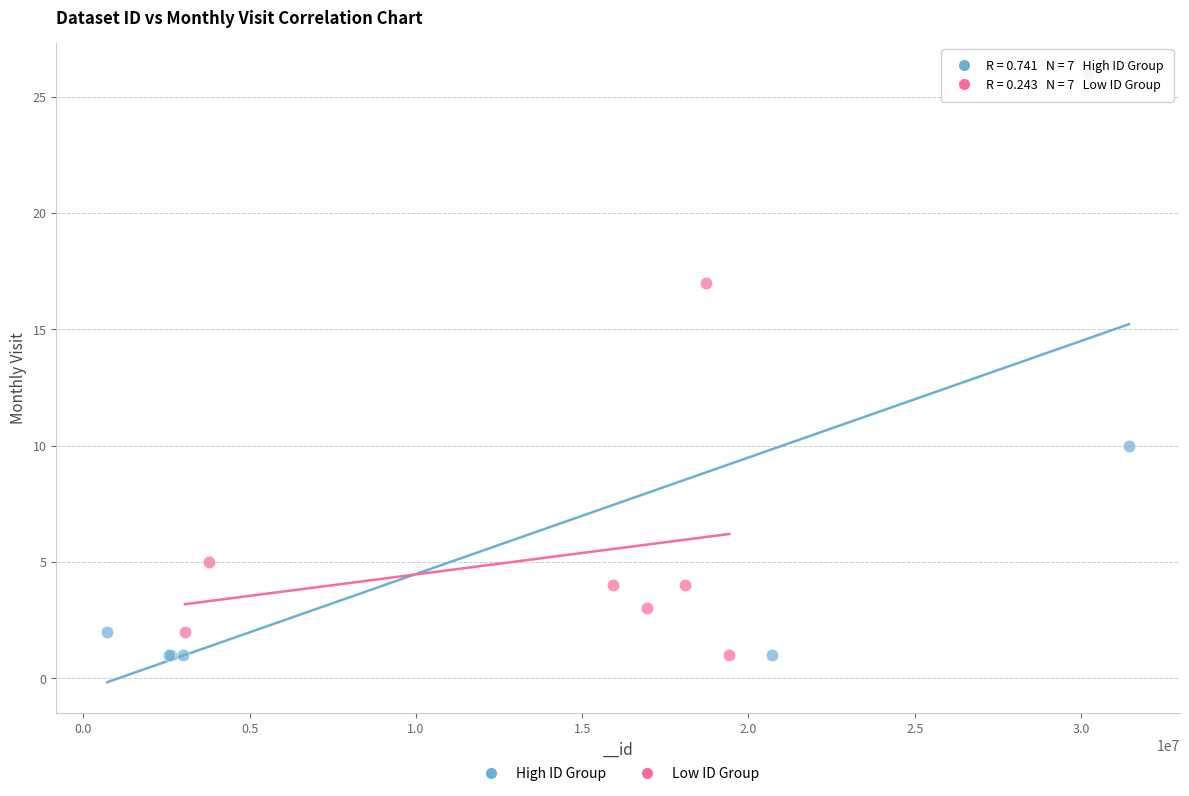

What are all the series names shown in the legend?

High ID Group, Low ID Group